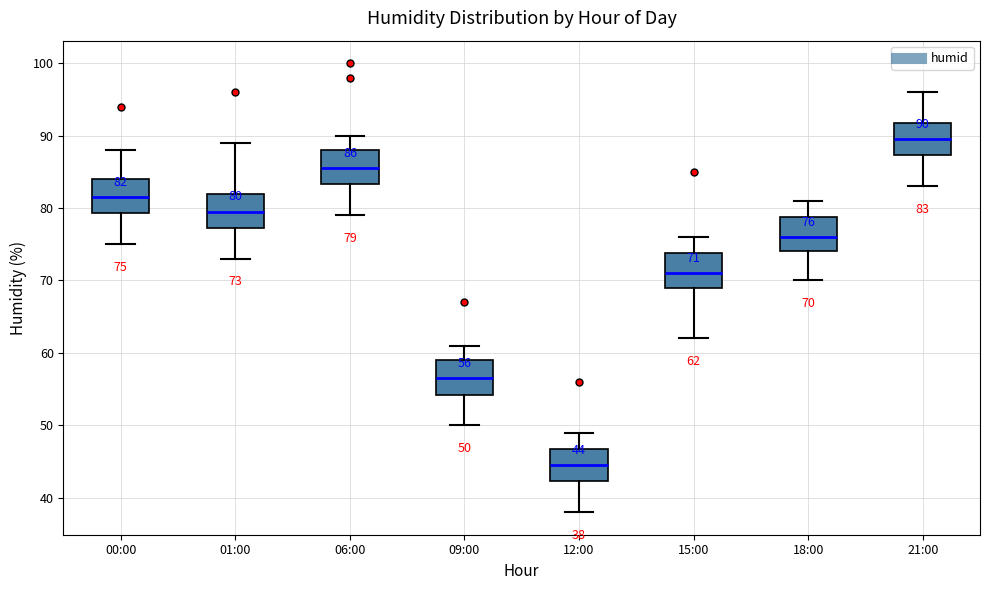

Which box has the lowest median line?

12:00